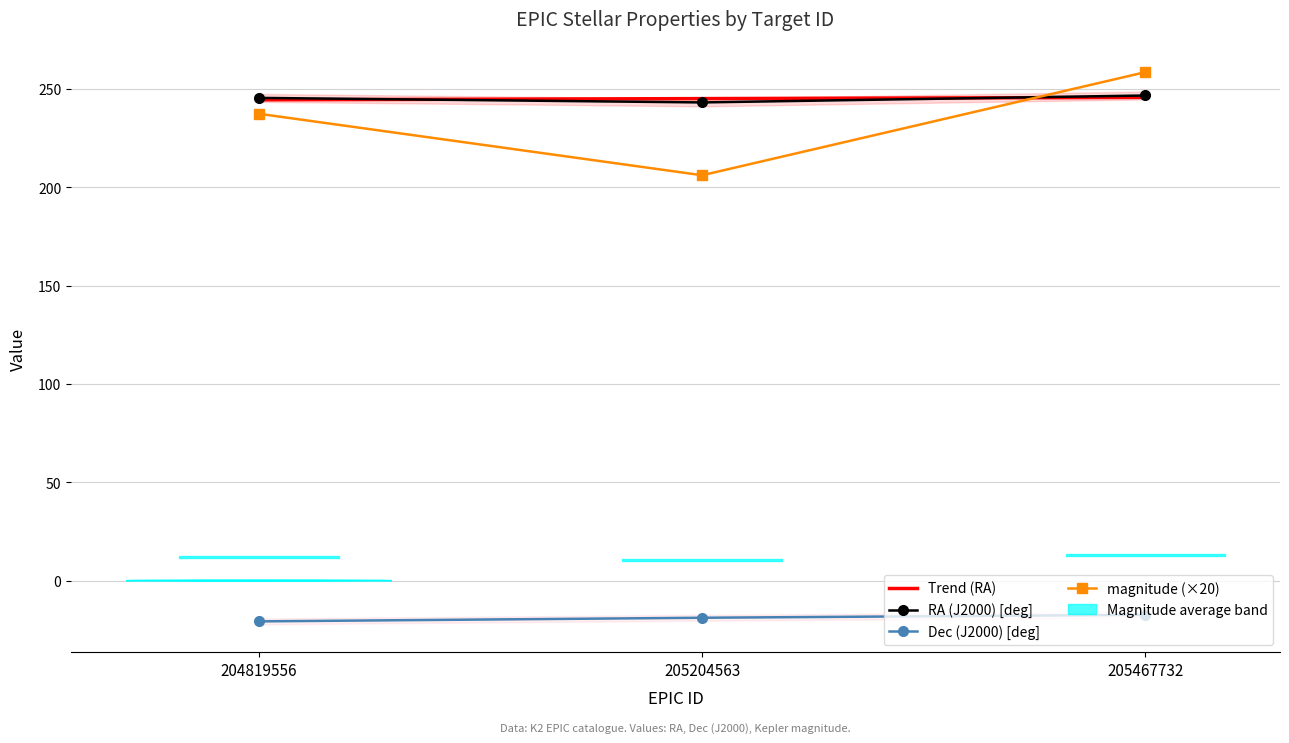

What is the highest value of the RA (J2000) [deg] series?

246.7